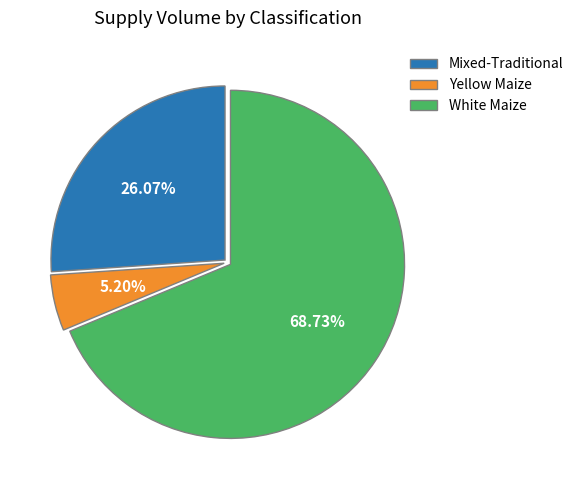

Do White Maize and Mixed-Traditional together represent more than half of the pie?

Yes